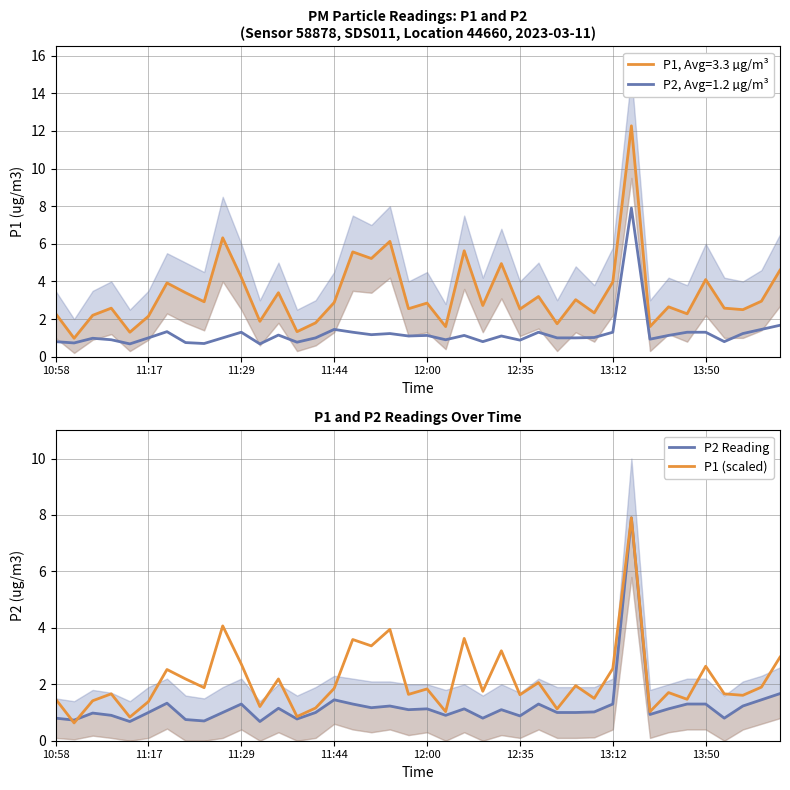

True or false: P1 (scaled) has a value of 3.1 at 12:00.

False